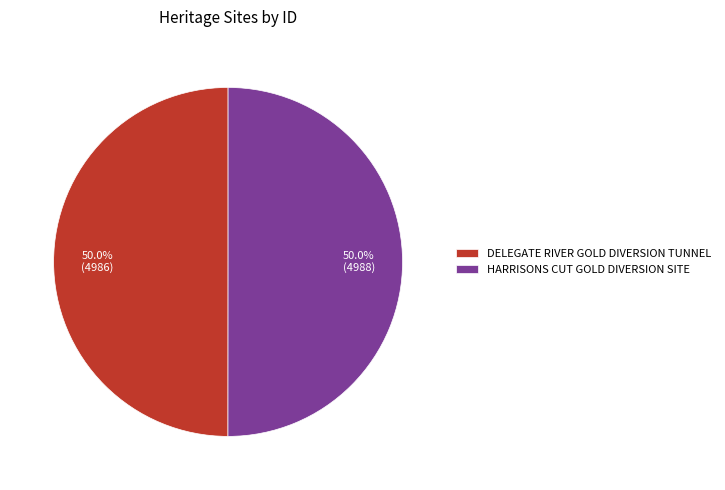

What is the total percentage of DELEGATE RIVER GOLD DIVERSION TUNNEL and HARRISONS CUT GOLD DIVERSION SITE?

100.0%